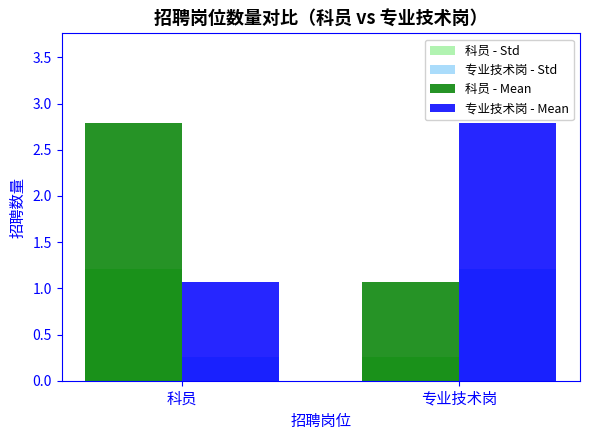

What is the value of the 科员 - Std bar at the 1st from the left?

1.2